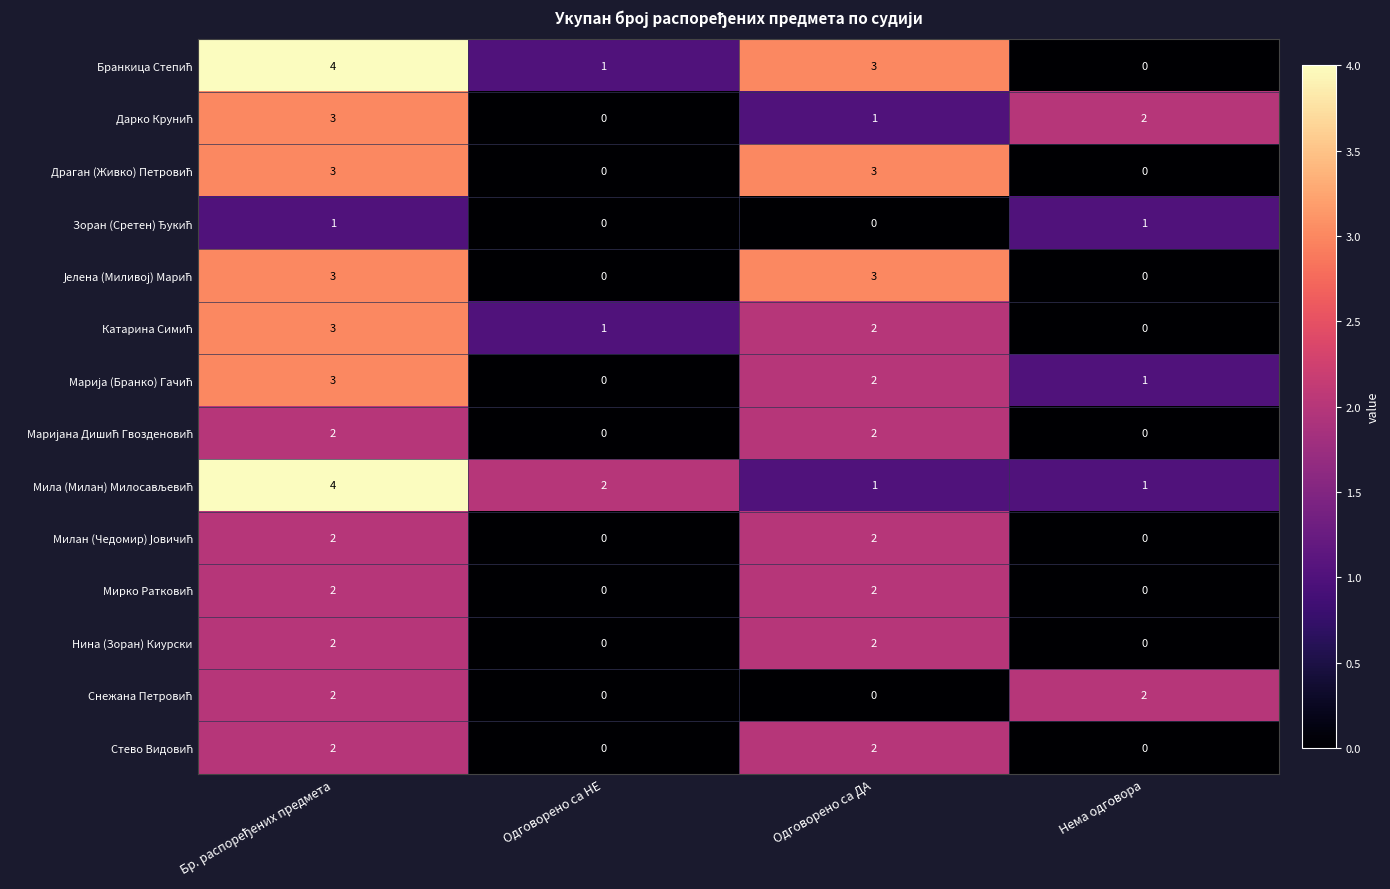

The value of Нина (Зоран) Киурски at Одговорено са ДА is 2. True or false?

True